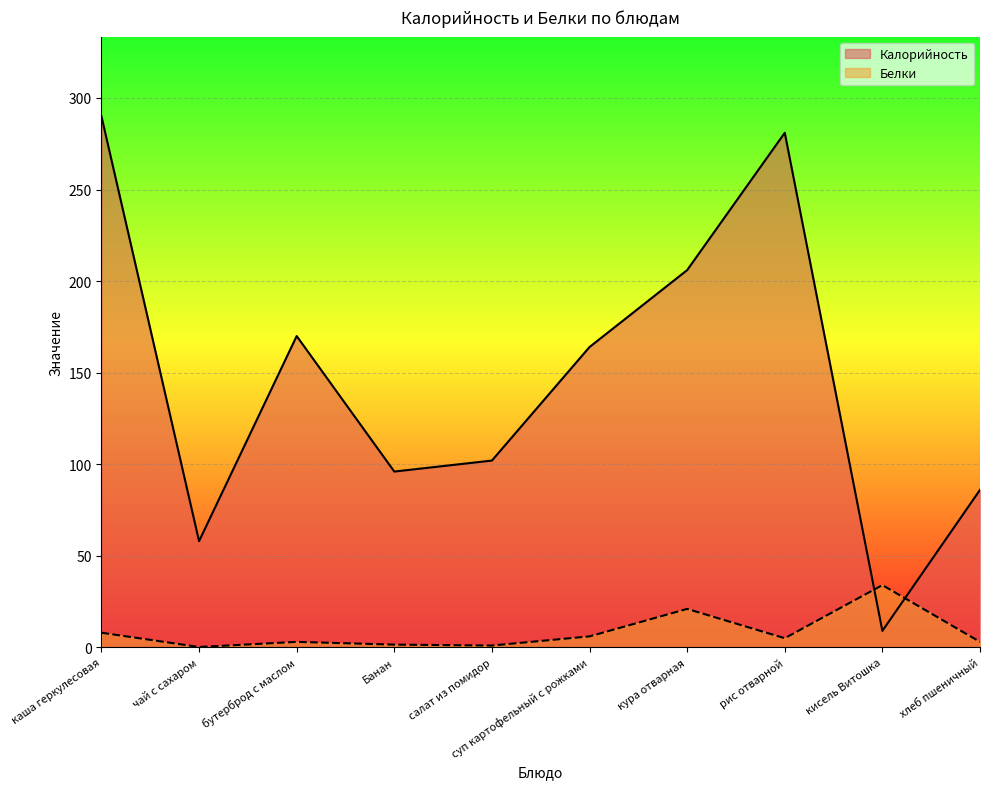

At how many categories does at least one series exceed 75?

8